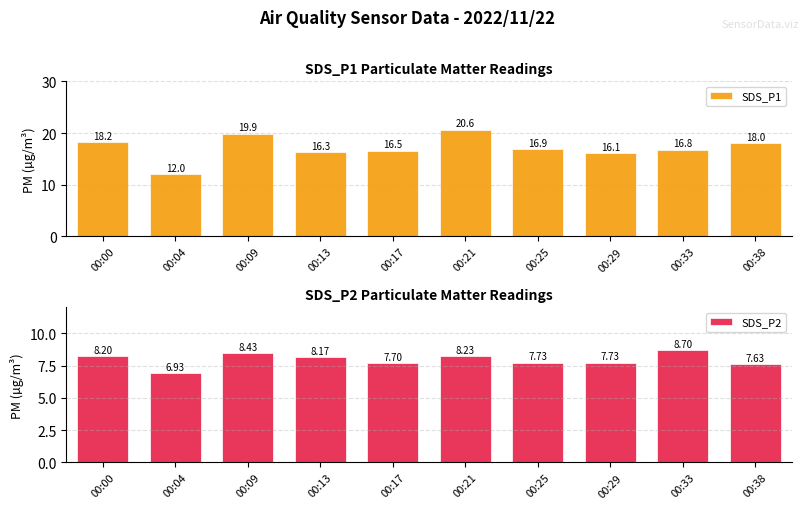

Count the number of data series in this chart.

2